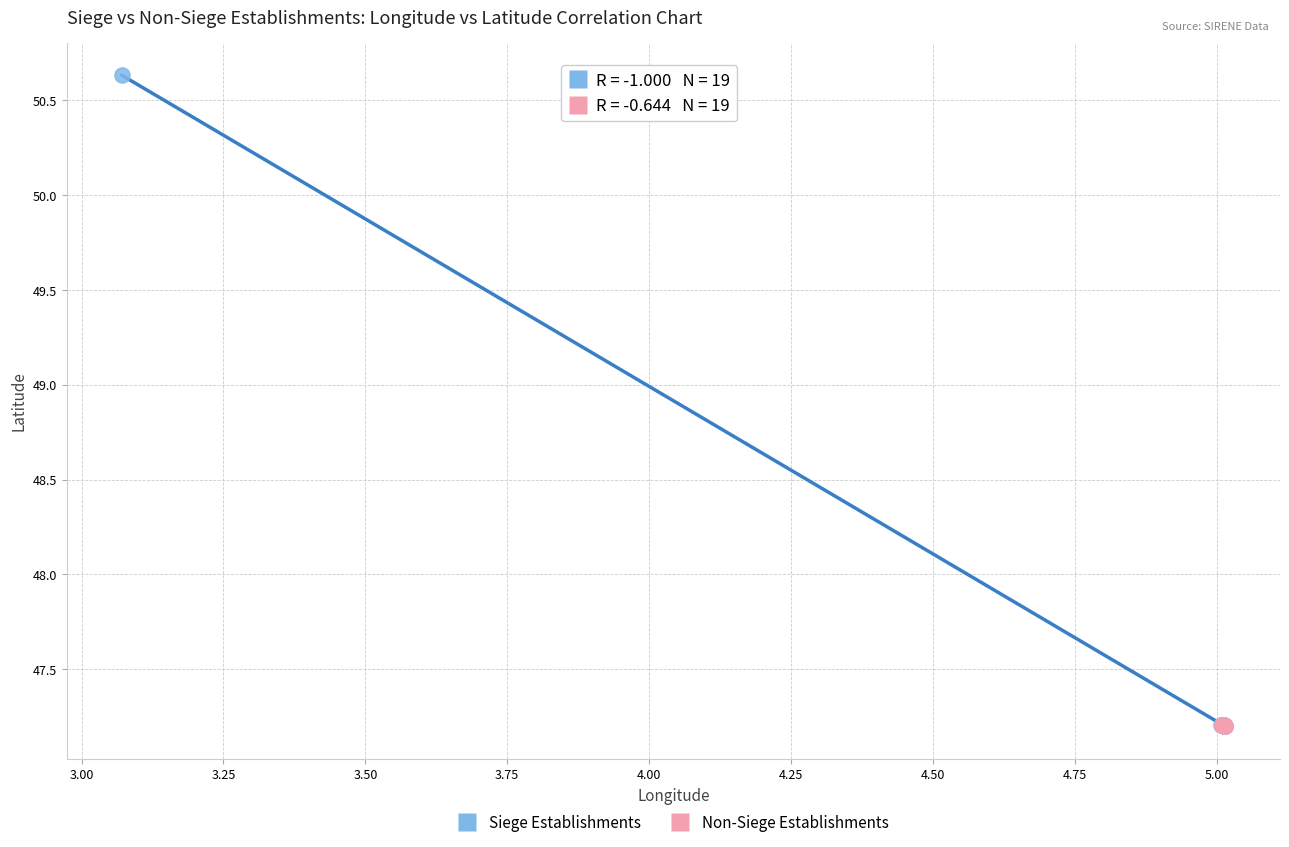

Which series has the largest Y range (max minus min)?

Siege Establishments